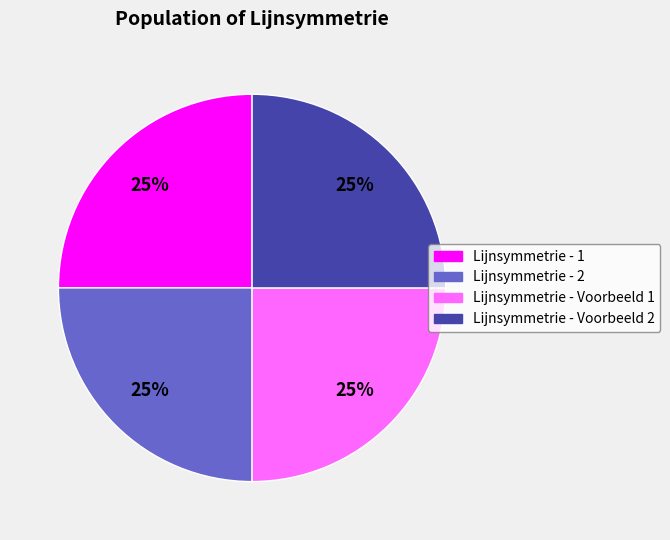

The Lijnsymmetrie - 2 slice represents 25% of the pie. True or false?

True